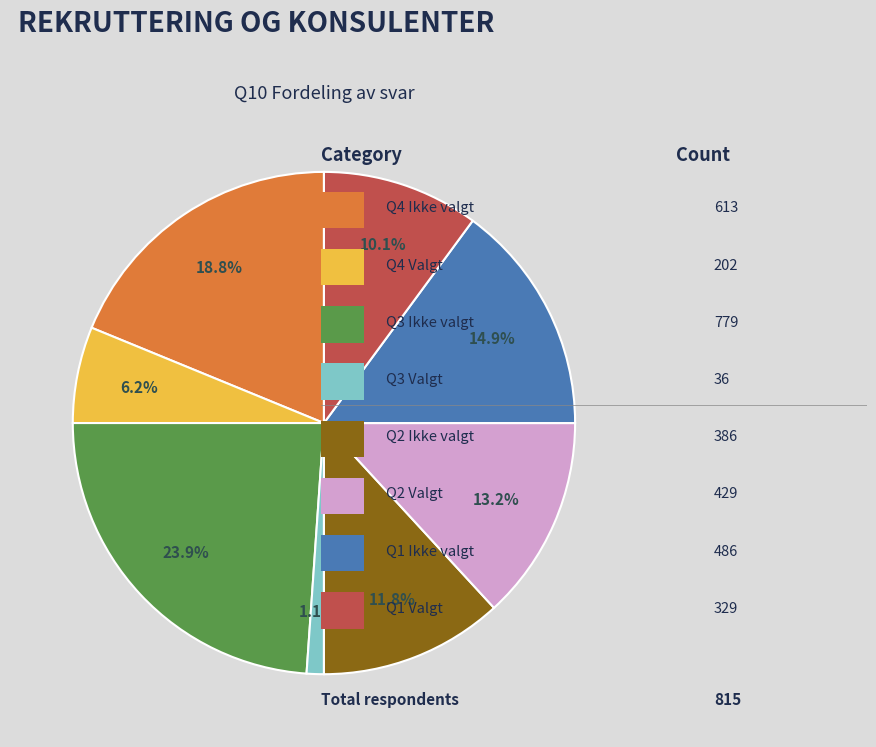

Is there a majority slice in this chart?

No